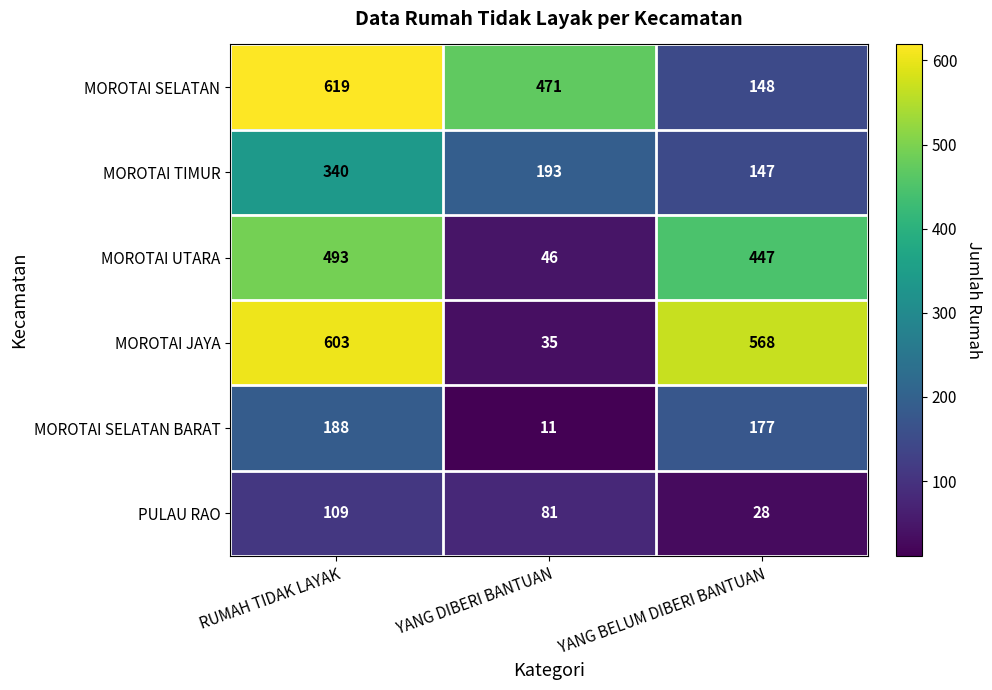

Reading left to right, what are all the values shown in this chart?

MOROTAI SELATAN: RUMAH TIDAK LAYAK=619	YANG DIBERI BANTUAN=471	YANG BELUM DIBERI BANTUAN=148
MOROTAI TIMUR: RUMAH TIDAK LAYAK=340	YANG DIBERI BANTUAN=193	YANG BELUM DIBERI BANTUAN=147
MOROTAI UTARA: RUMAH TIDAK LAYAK=493	YANG DIBERI BANTUAN=46	YANG BELUM DIBERI BANTUAN=447
MOROTAI JAYA: RUMAH TIDAK LAYAK=603	YANG DIBERI BANTUAN=35	YANG BELUM DIBERI BANTUAN=568
MOROTAI SELATAN BARAT: RUMAH TIDAK LAYAK=188	YANG DIBERI BANTUAN=11	YANG BELUM DIBERI BANTUAN=177
PULAU RAO: RUMAH TIDAK LAYAK=109	YANG DIBERI BANTUAN=81	YANG BELUM DIBERI BANTUAN=28